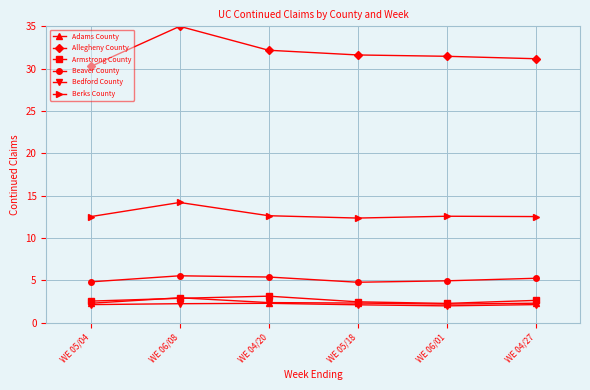

At which category is the sum across all series the highest?

WE 06/08